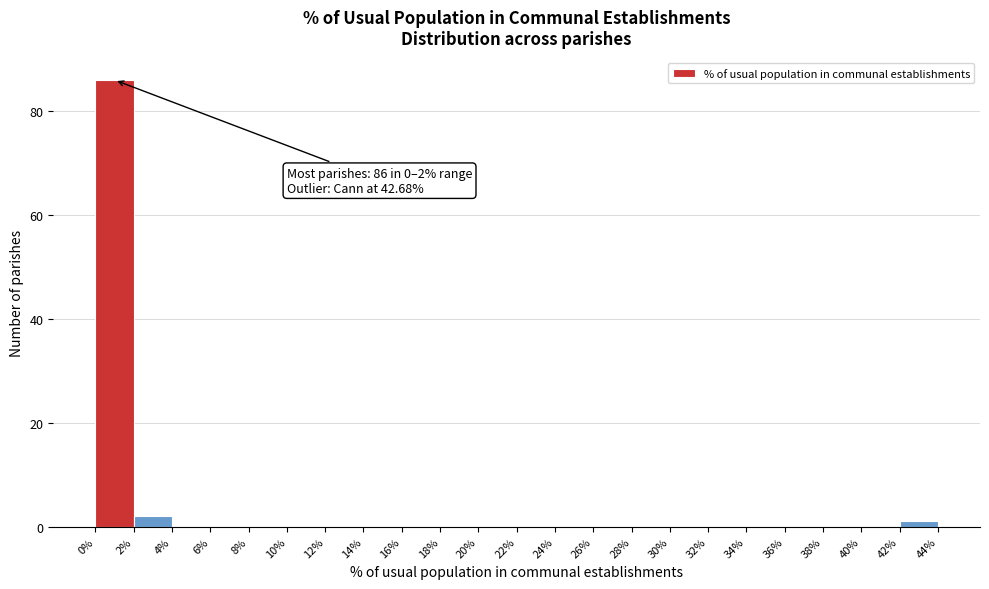

Over which range of the x-axis is the bar tallest?

0% to 2%